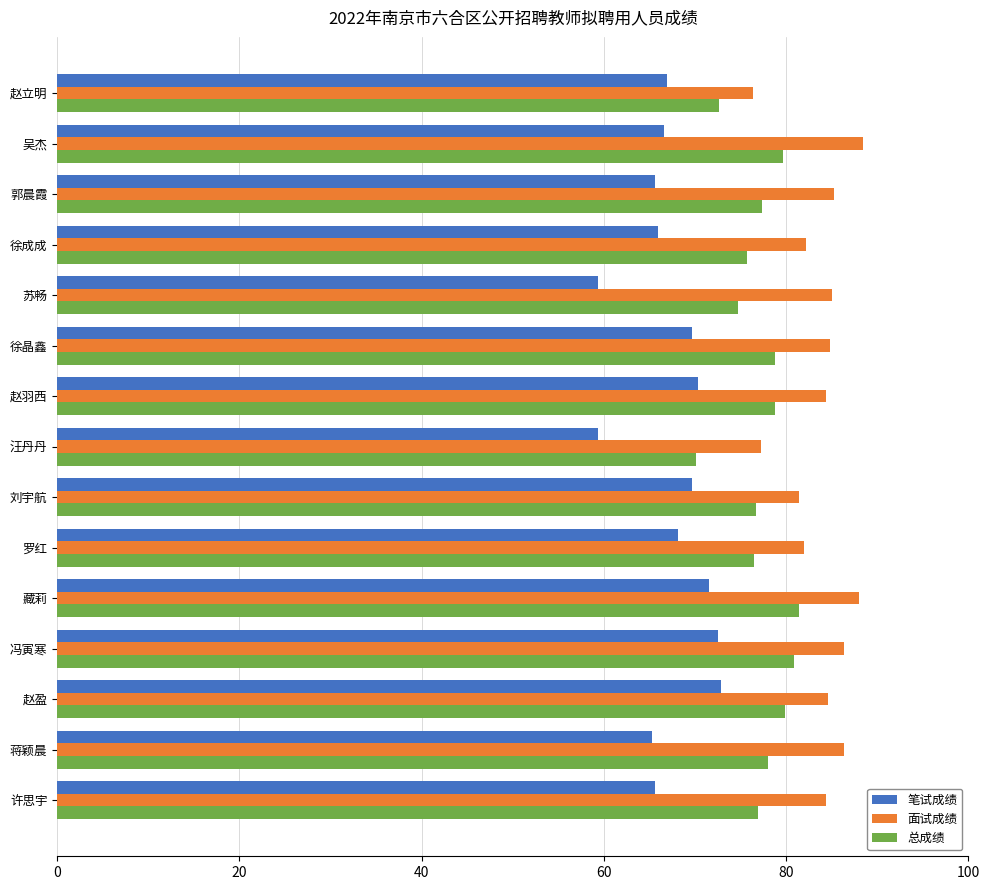

Rank the series by their maximum value, from highest to lowest.

面试成绩, 总成绩, 笔试成绩